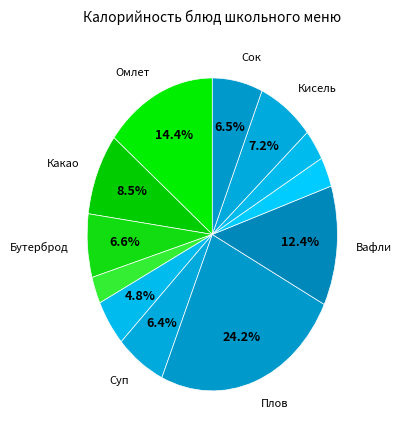

How many segments does this pie chart have?

12